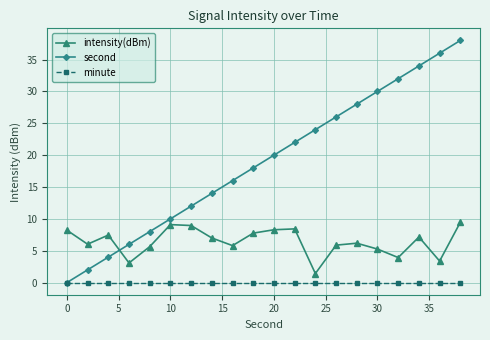

Which series has the largest total across all categories?

second